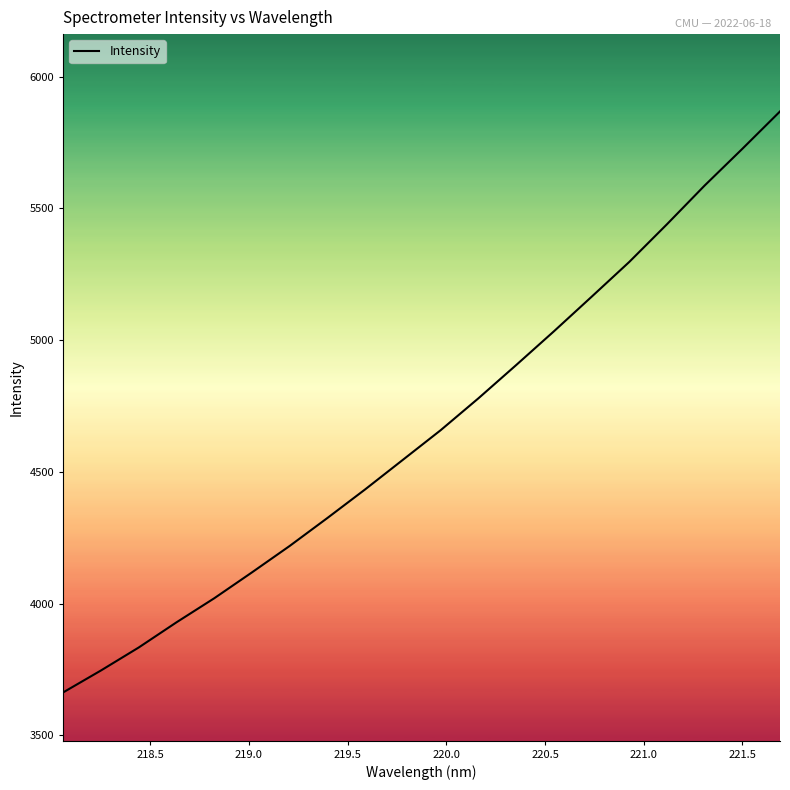

What is the difference between the maximum and minimum values?

2204.1